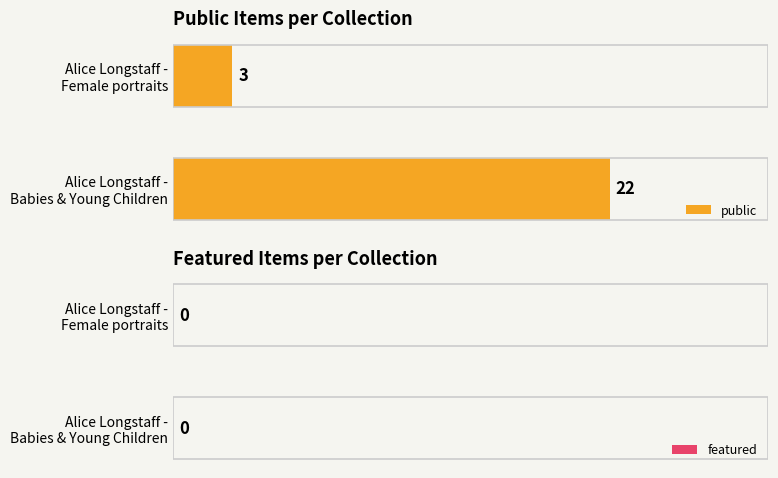

What is the maximum value shown in the chart?

22